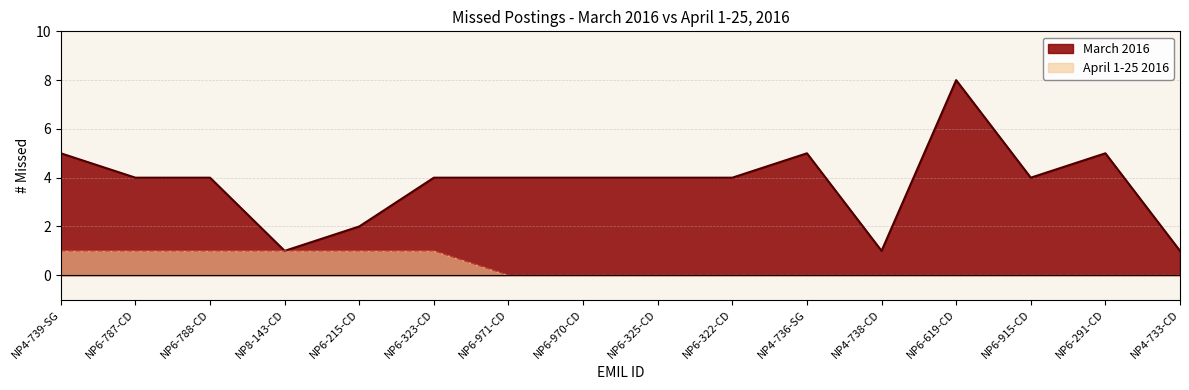

Does the chart have visible grid lines?

Yes